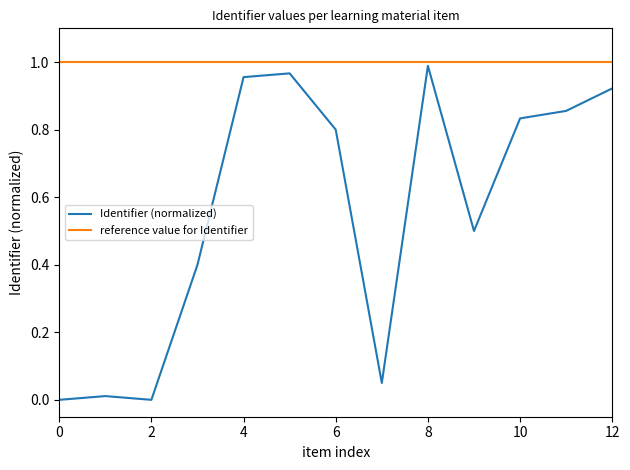

Which series has the largest total across all categories?

reference value for Identifier